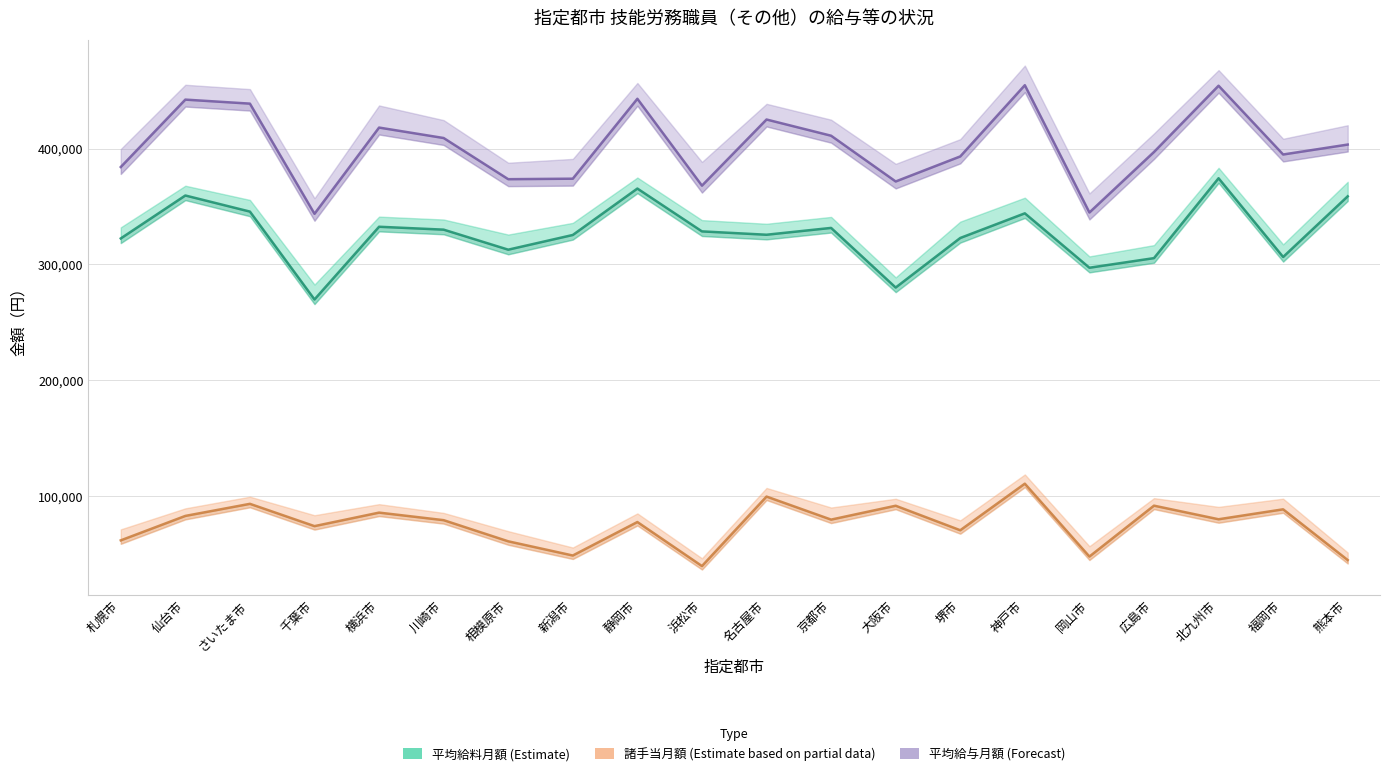

At how many categories does at least one series exceed 84807?

20